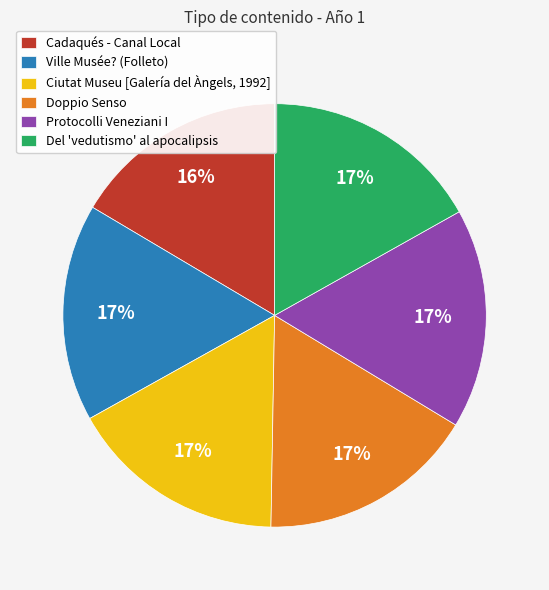

Does any single category account for the majority?

No